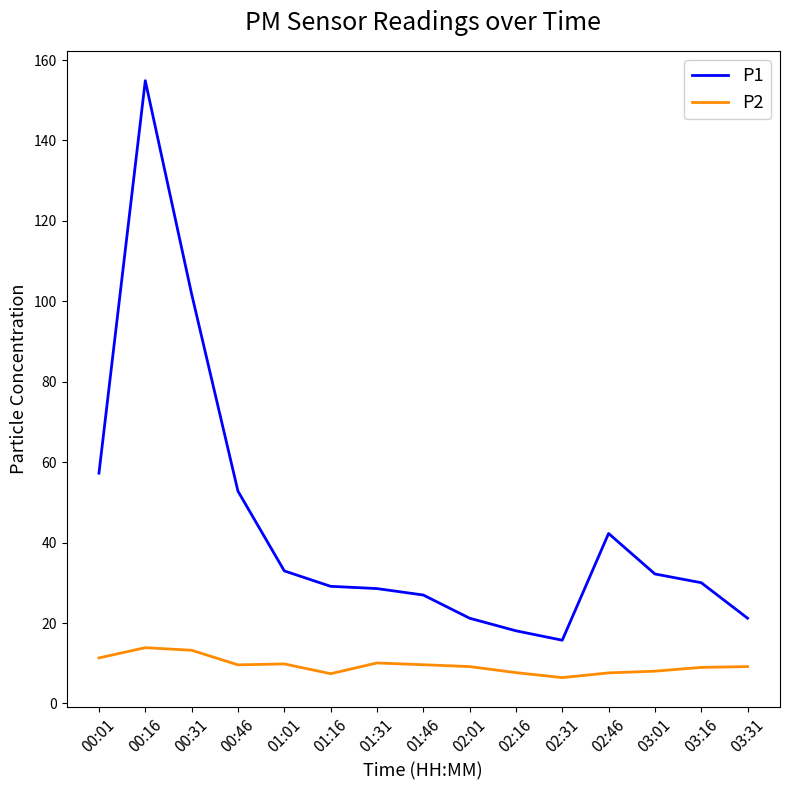

Is this an area chart (filled region under the line)?

No